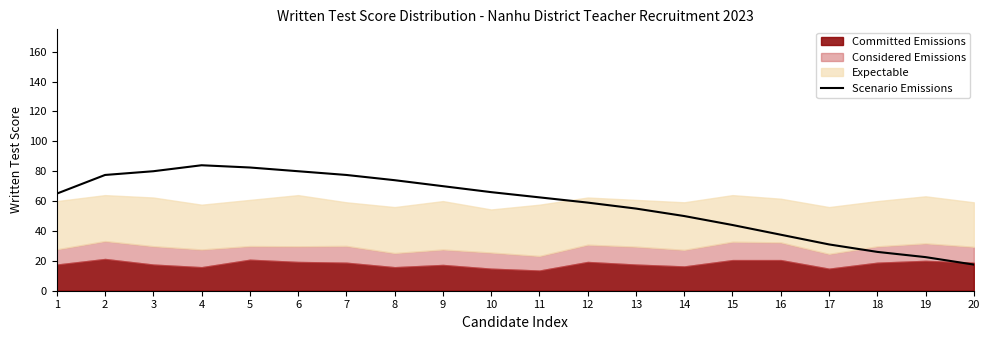

How many categories are shown in the chart?

20